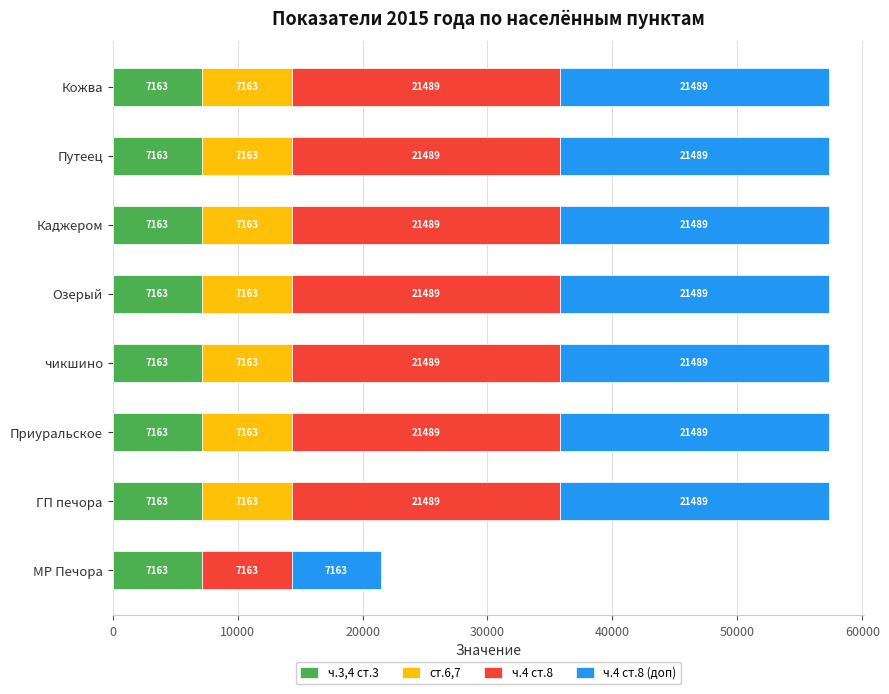

The ч.3,4 ст.3 series shows 7163 at МР Печора. True or false?

True